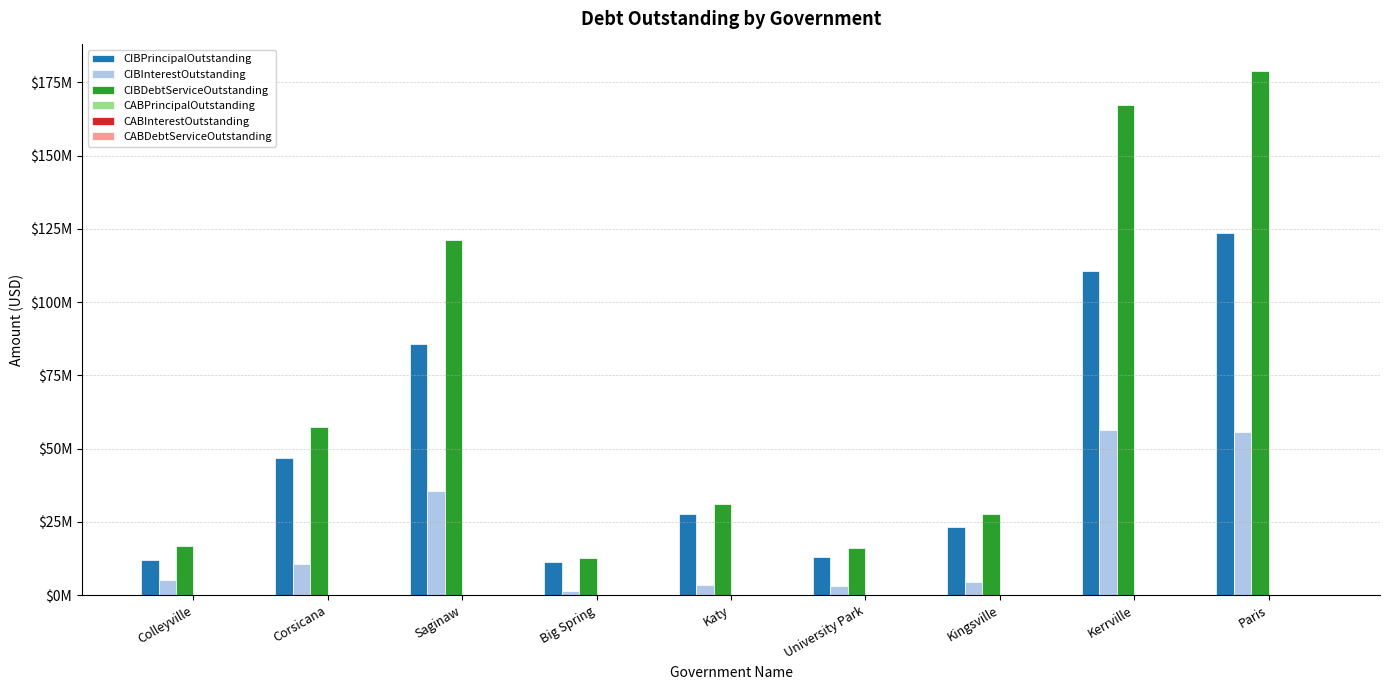

Are the bars grouped side by side (vs. stacked)?

Yes